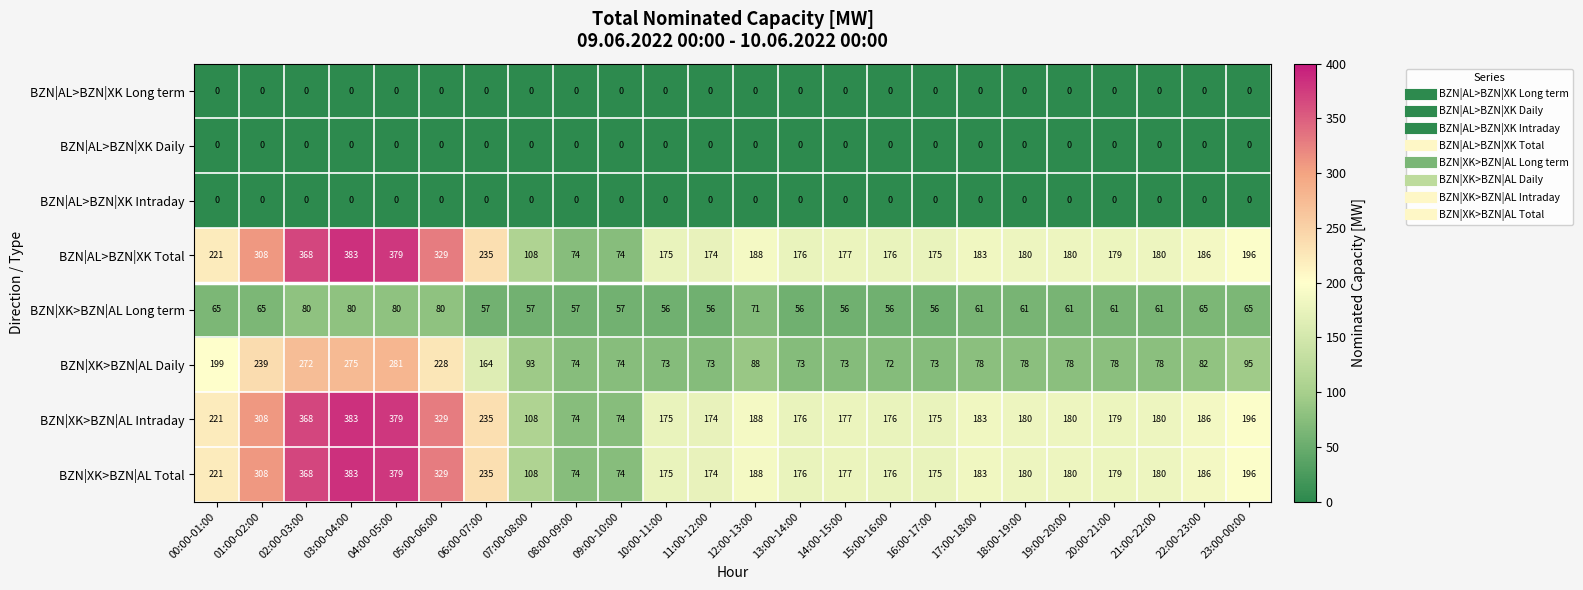

Between 05:00-06:00 and 19:00-20:00, which series saw the biggest shift?

BZN|XK>BZN|AL Daily